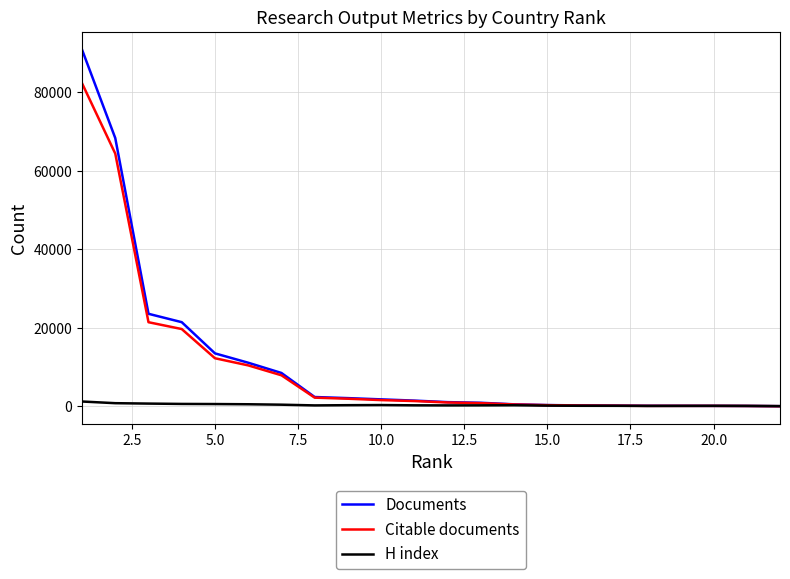

What is the maximum value shown in the chart?

90915